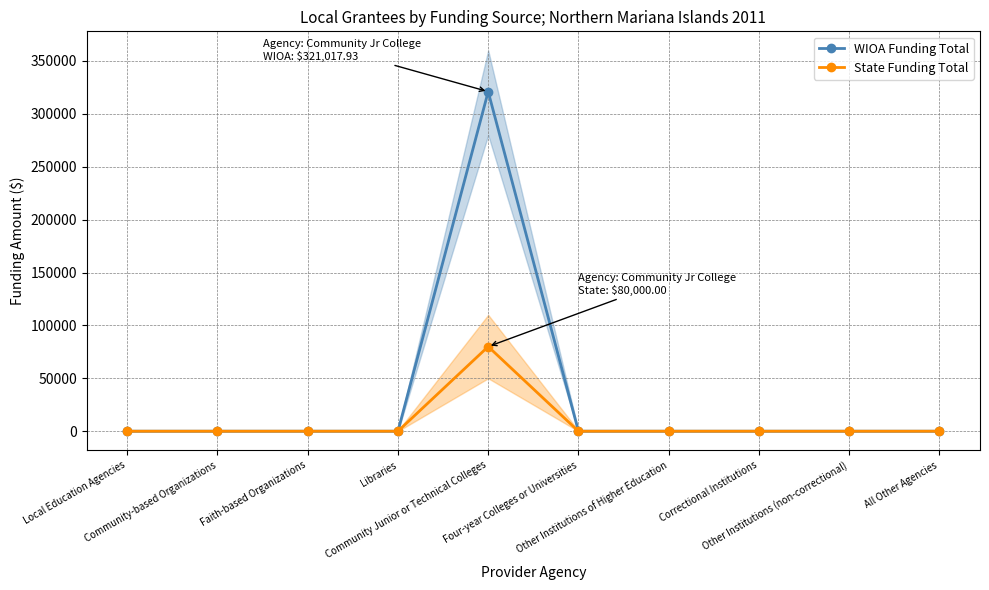

How many lines are shown in the chart?

2